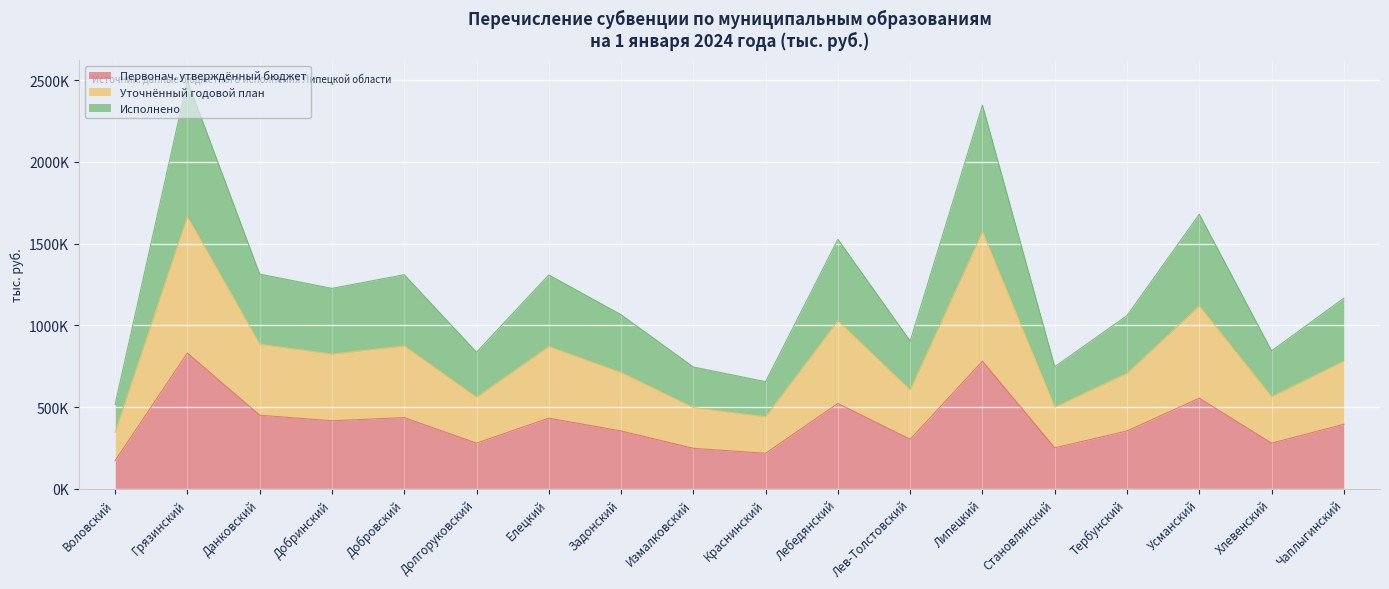

What position from the left is Липецкий?

13